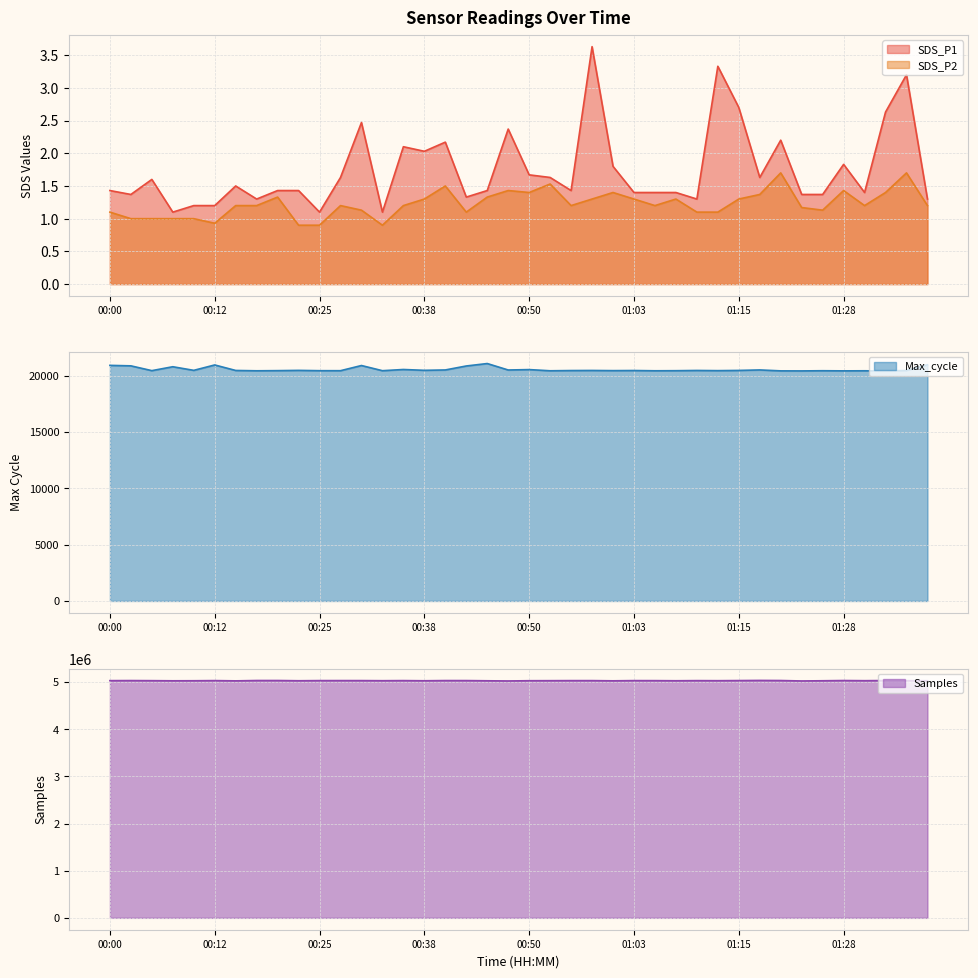

What is the label of the 14th point from the right?

01:05